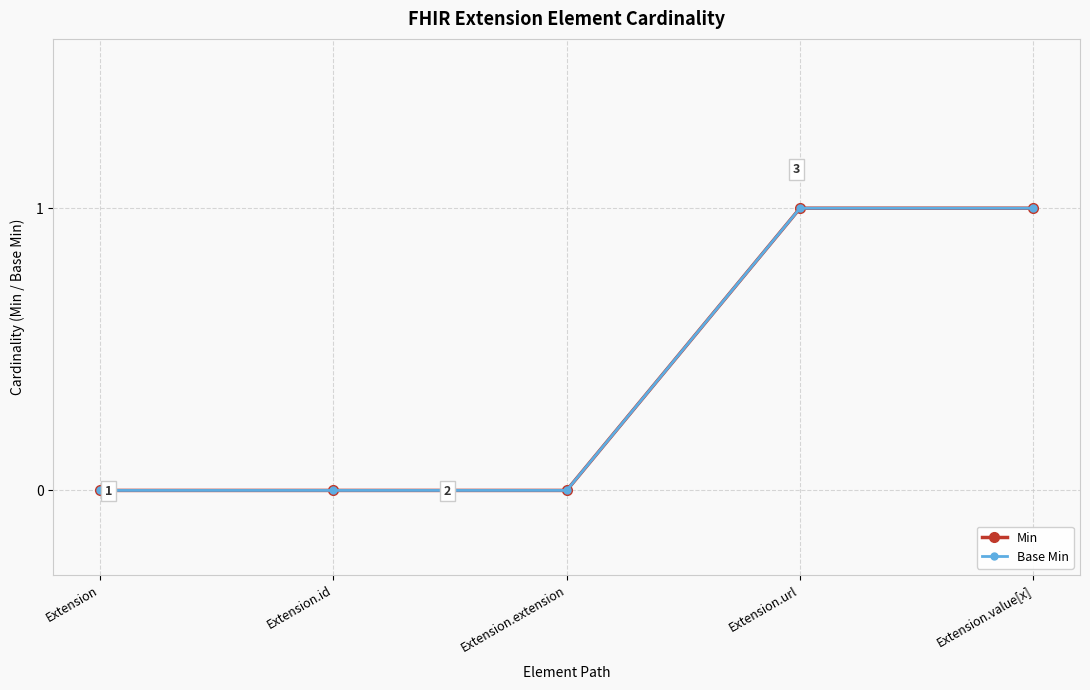

Does the chart have visible grid lines?

Yes